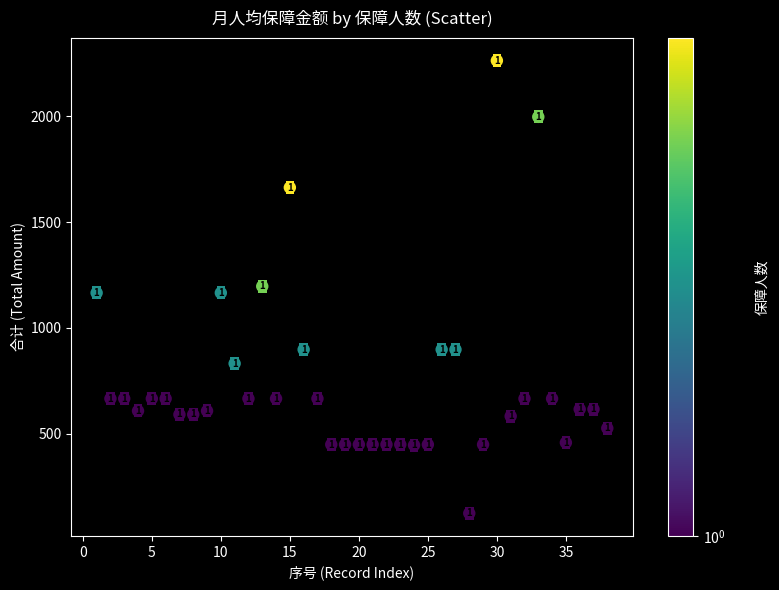

What Y value in the scatter plot is closest to 1194?

1197